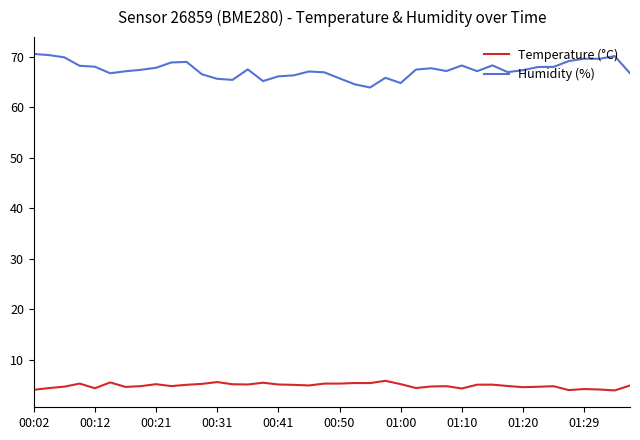

What is the difference between the maximum and minimum values in the Temperature (°C) series?

1.9